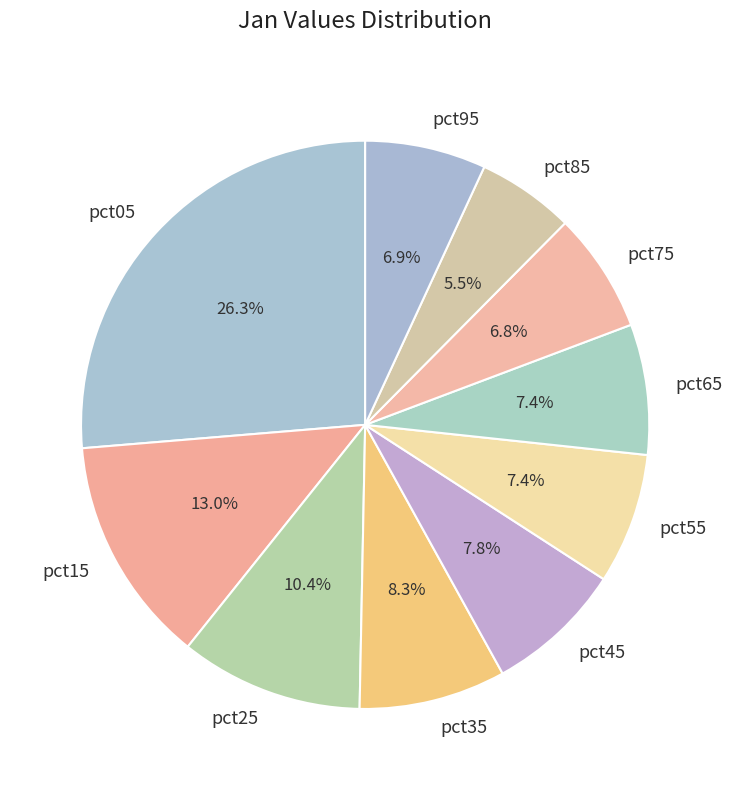

What percentage is the pct15 slice, to the nearest percent?

13%